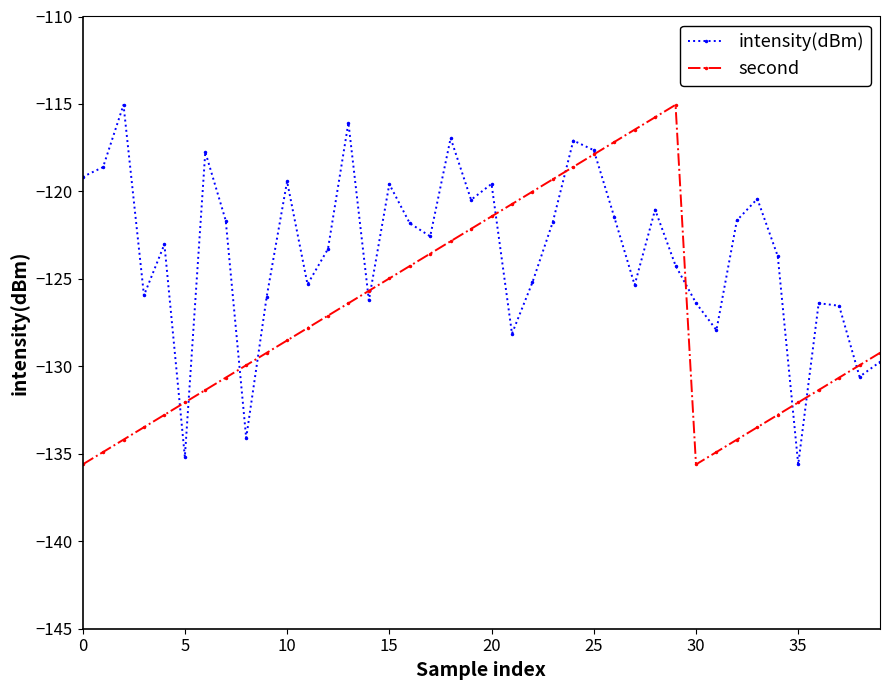

Does the chart have visible grid lines?

No